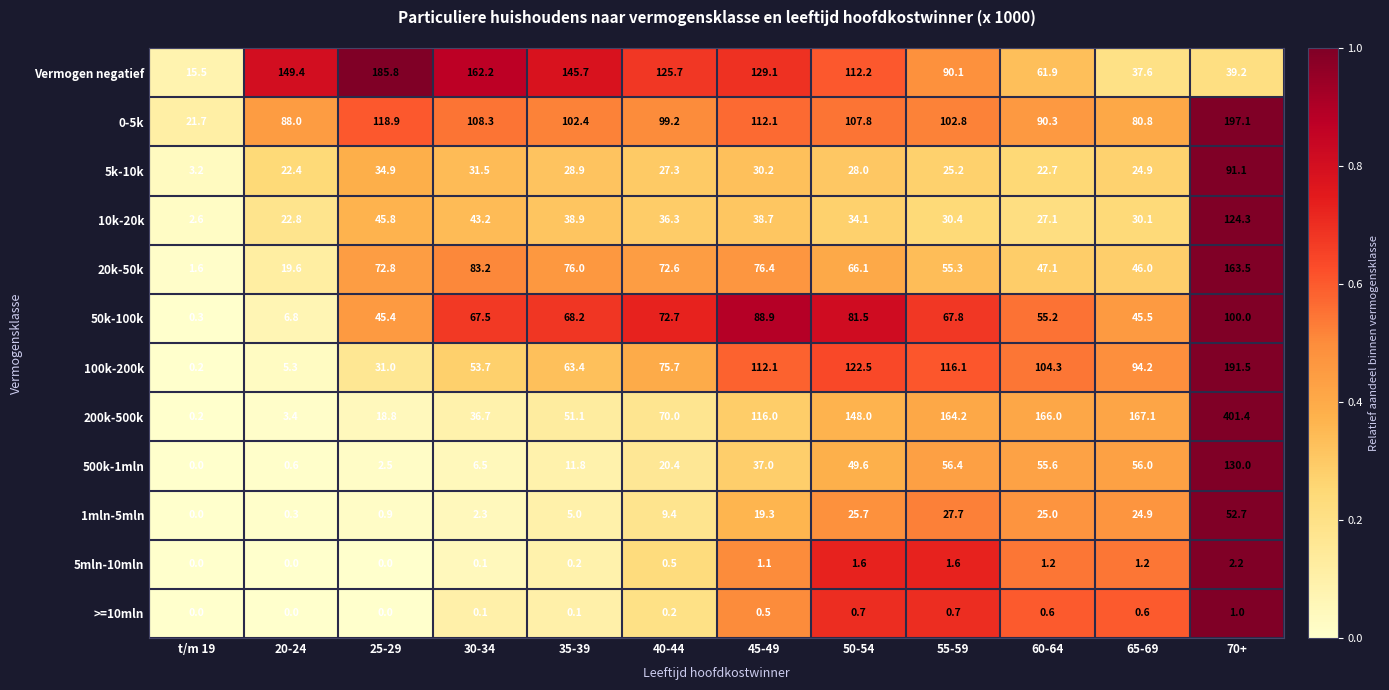

Where is 50k-100k nearest to the value 50?

65-69